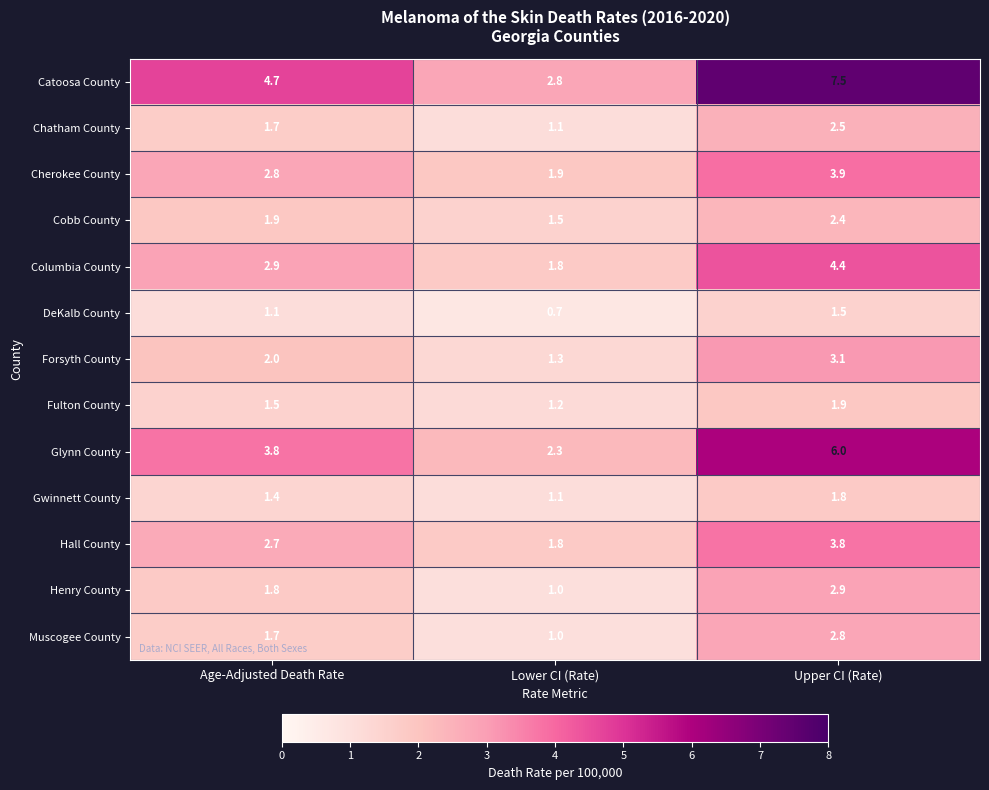

What is the difference between the highest and lowest values at Upper CI (Rate)?

6.0